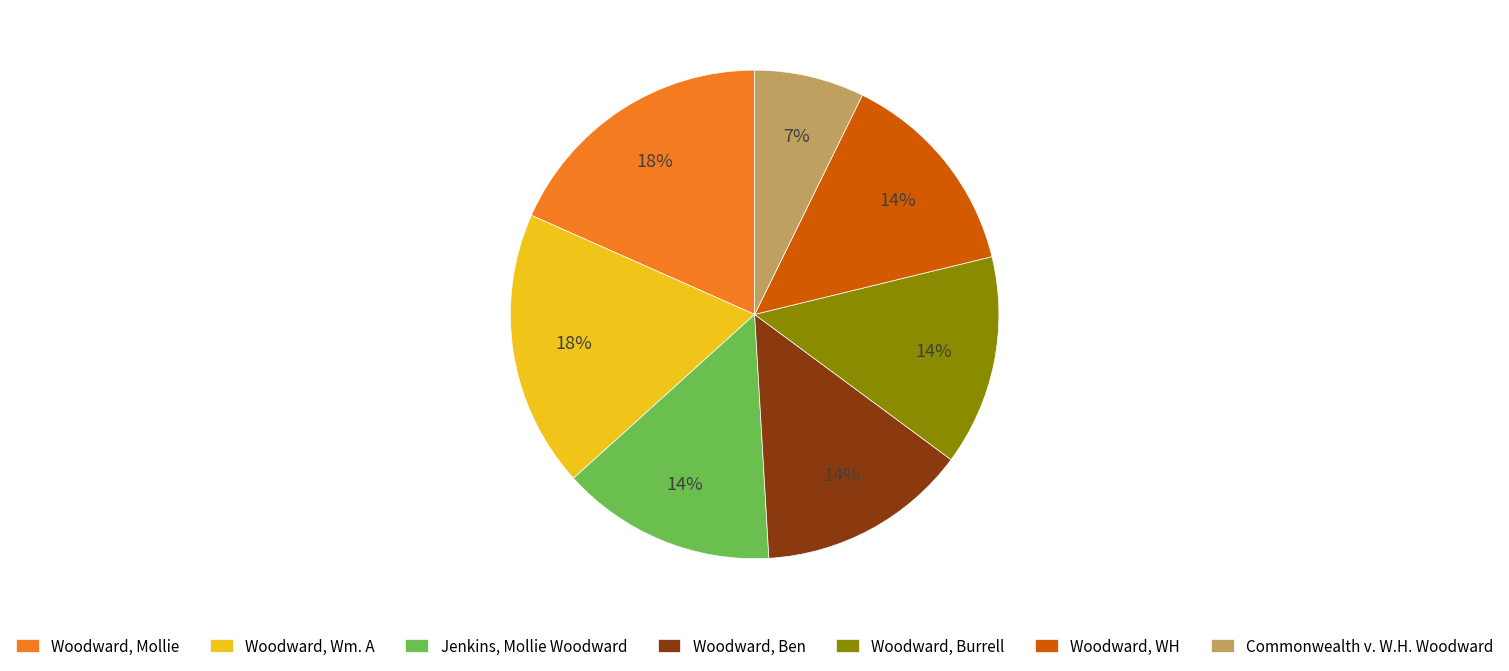

Is the sum of Commonwealth v. W.H. Woodward and Woodward, Wm. A greater than half?

No